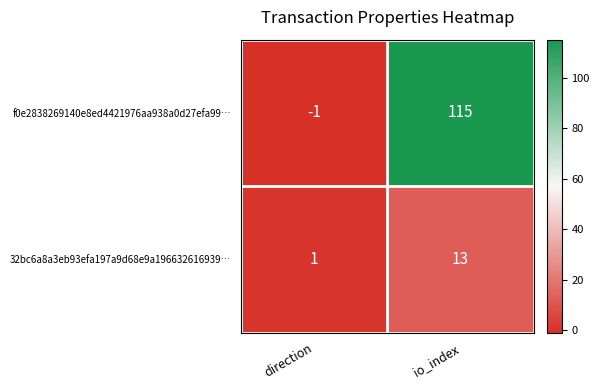

List the series in order of their overall mean, lowest first.

32bc6a8a3eb93efa197a9d68e9a196632616939…, f0e2838269140e8ed4421976aa938a0d27efa99…